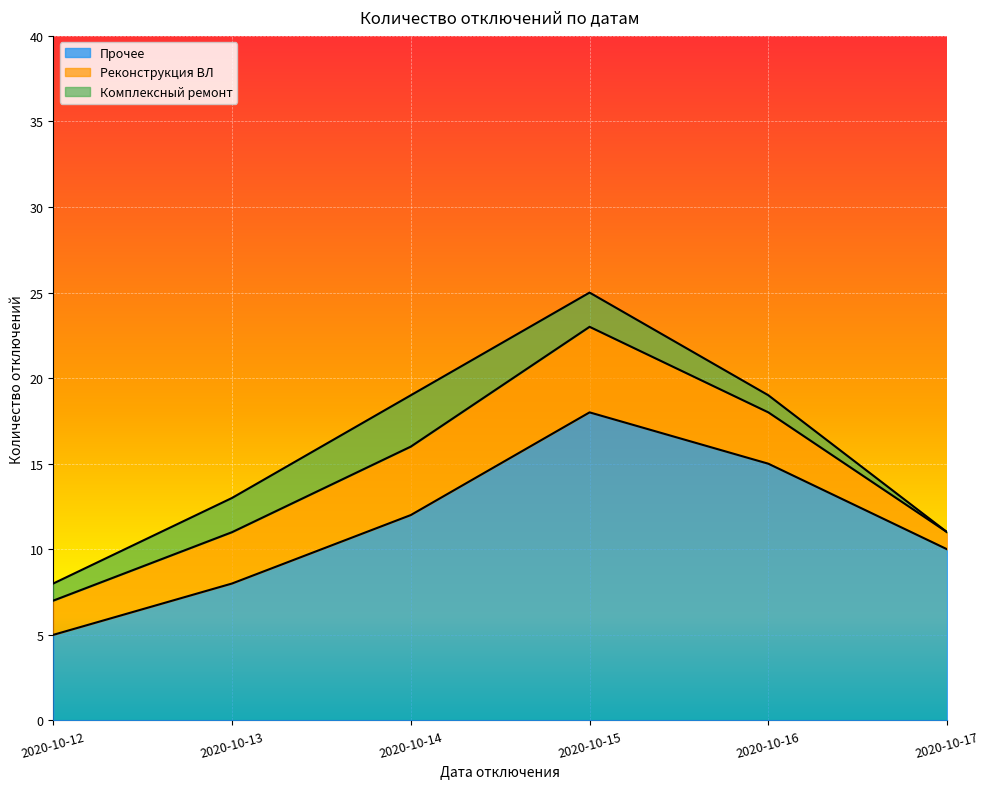

Which series has the largest total across all categories?

Прочее